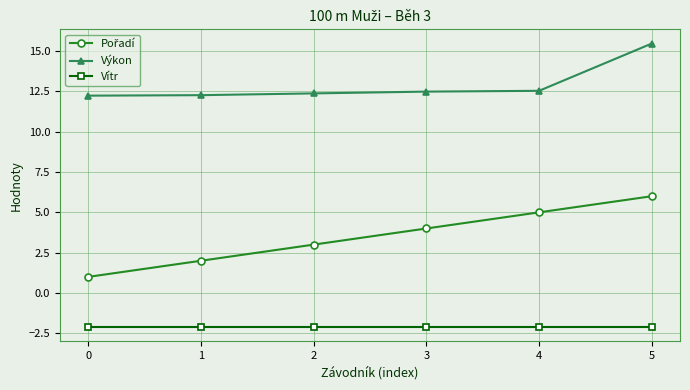

What value does the Výkon series have at 4?

12.5